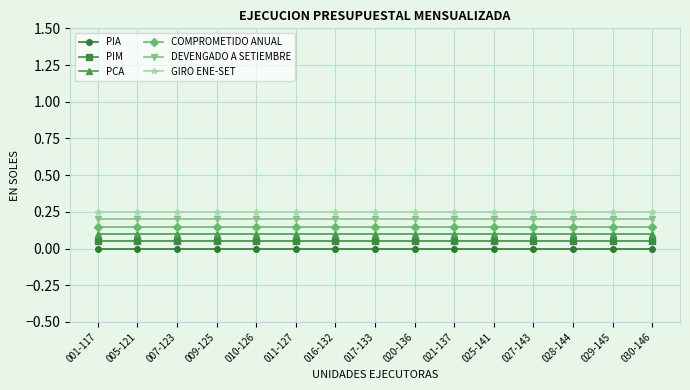

What is the total value across all series at 016-132?

0.8